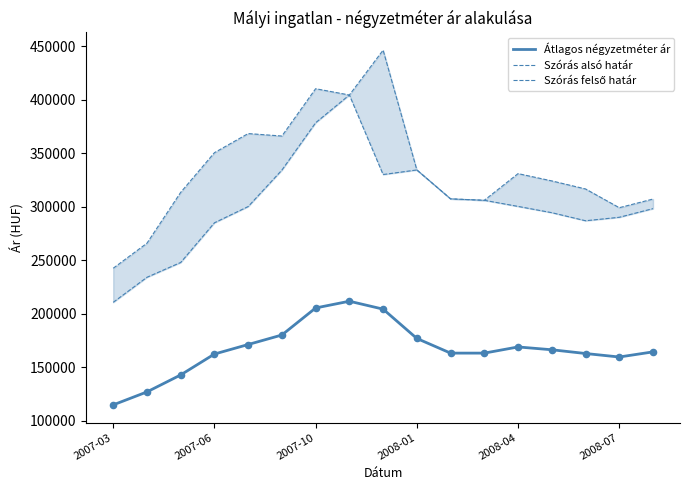

Which series has the largest total across all categories?

Szórás felső határ